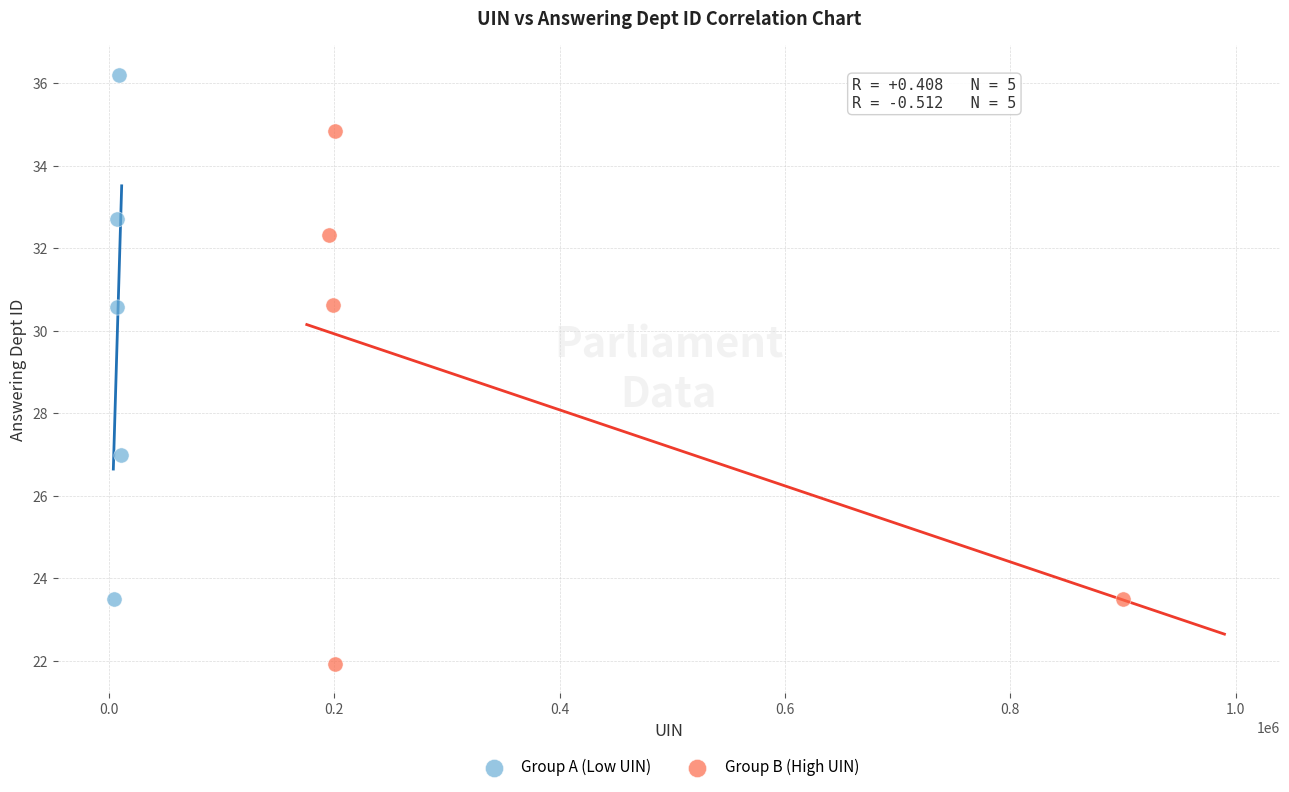

Which series contains the lowest Y value?

Group B (High UIN)